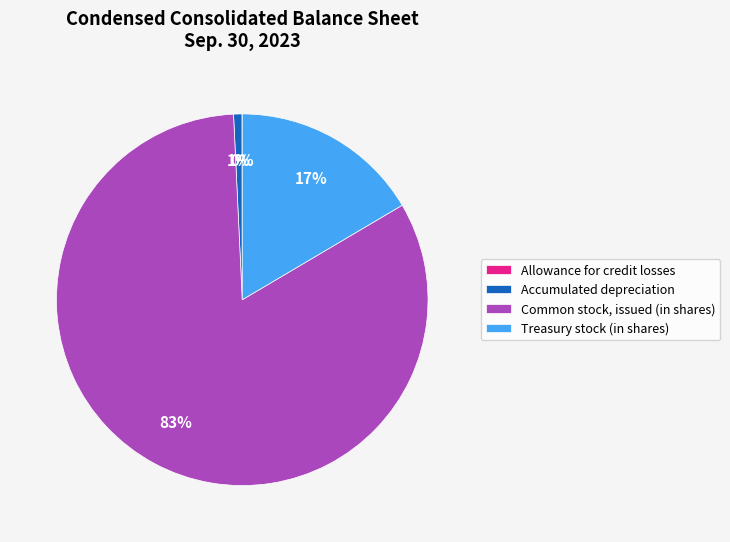

To the nearest percent, what is the average slice percentage?

25%